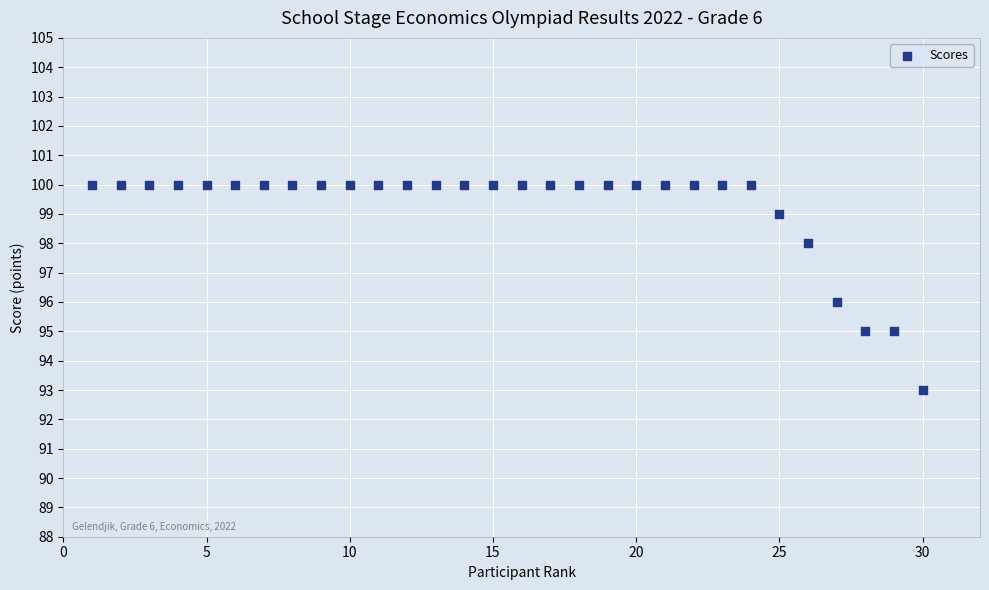

What is the range of Y values (max minus min)?

7